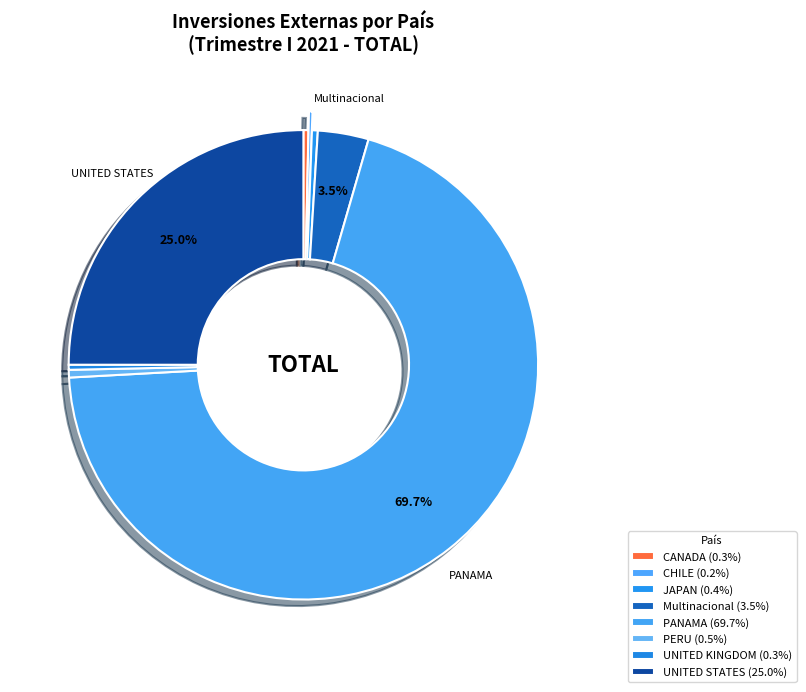

Rank the categories by value from highest to lowest.

PANAMA, UNITED STATES, Multinacional, PERU, JAPAN, UNITED KINGDOM, CANADA, CHILE